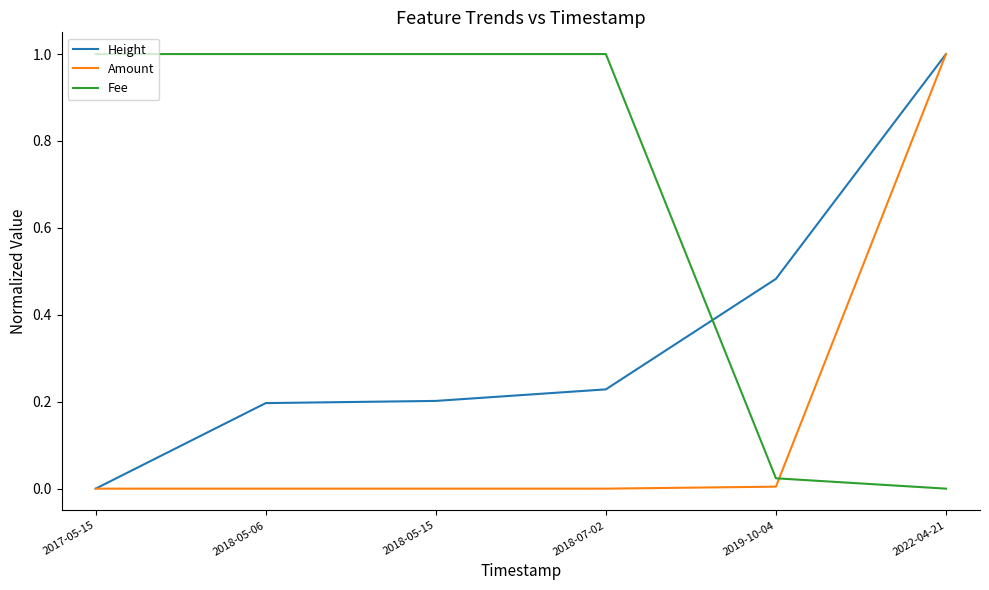

At which category is the sum across all series the highest?

2022-04-21